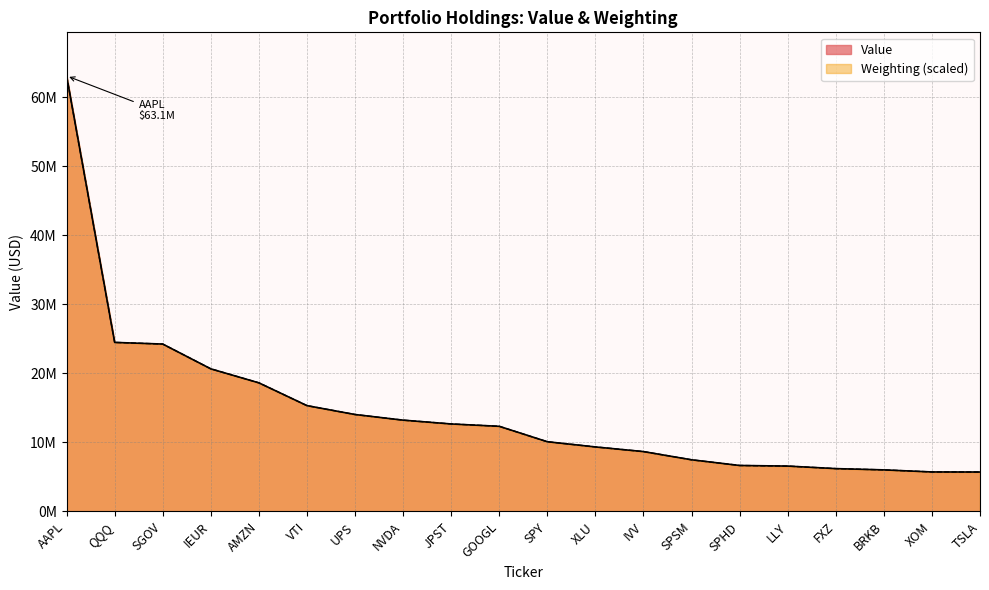

What is the greatest value displayed?

63121543.0